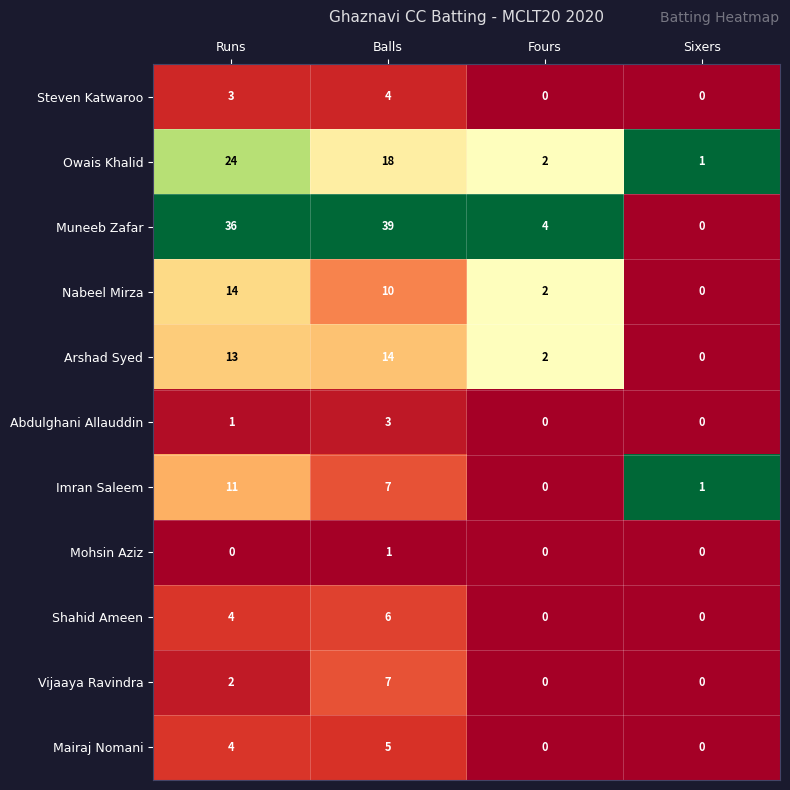

What is the greatest value displayed?

39